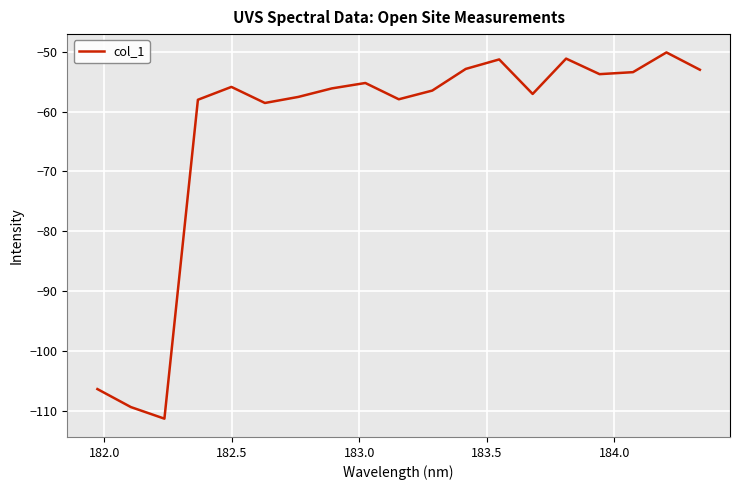

What is the greatest value displayed?

-50.1